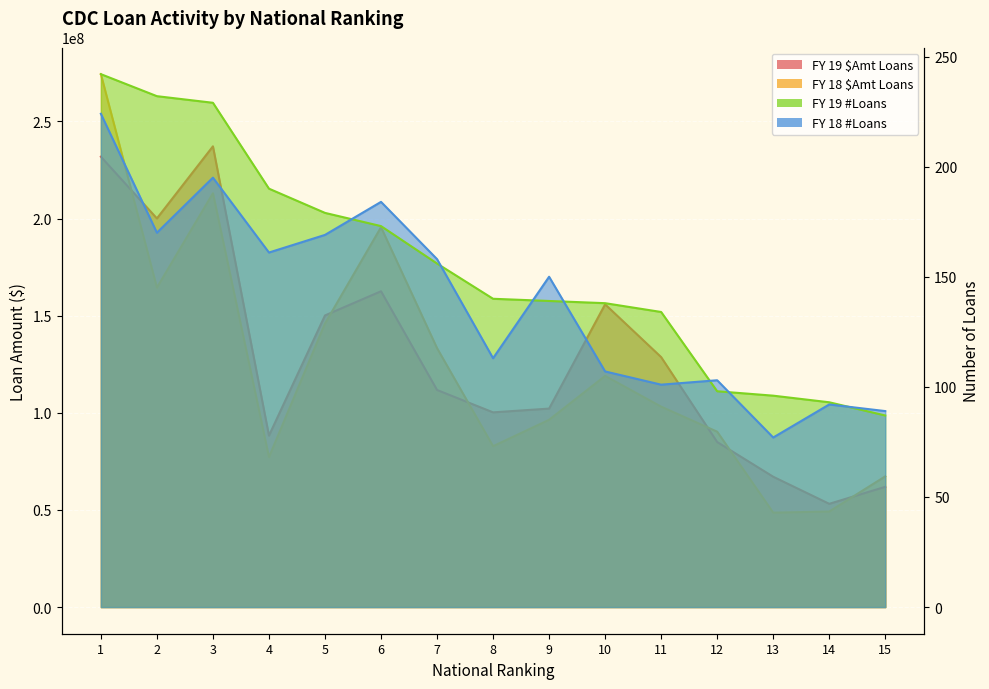

At which category does FY 18 #Loans reach its first local peak?

3